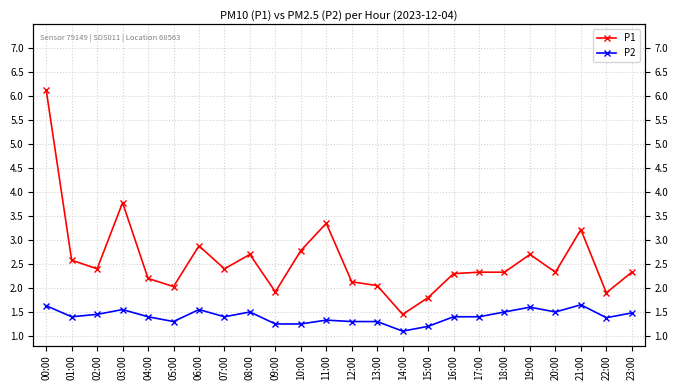

Rank the categories by P2 value from lowest to highest.

14:00, 15:00, 09:00, 10:00, 05:00, 12:00, 13:00, 11:00, 22:00, 01:00, 04:00, 07:00, 16:00, 17:00, 02:00, 23:00, 08:00, 18:00, 20:00, 03:00, 06:00, 19:00, 00:00, 21:00